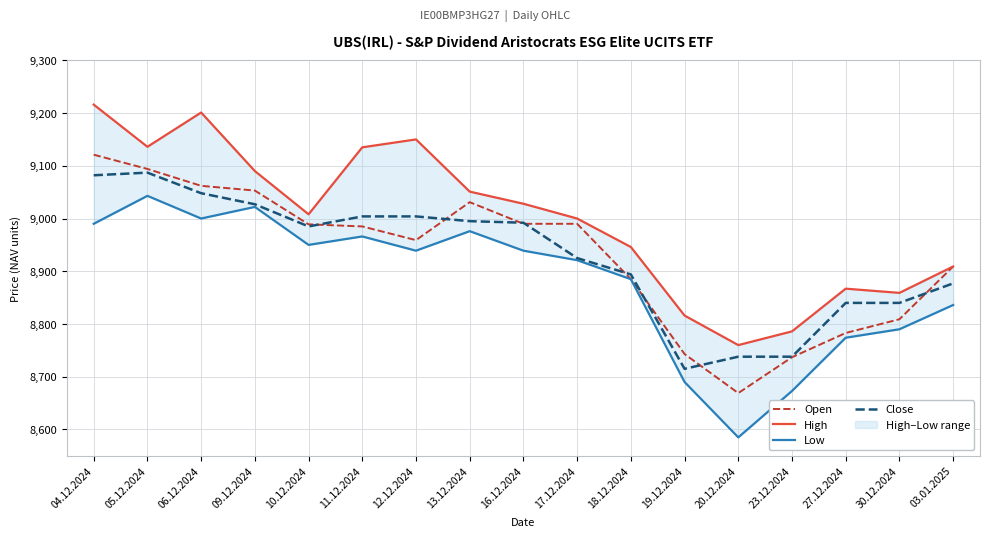

At how many categories does at least one series exceed 8891?

12